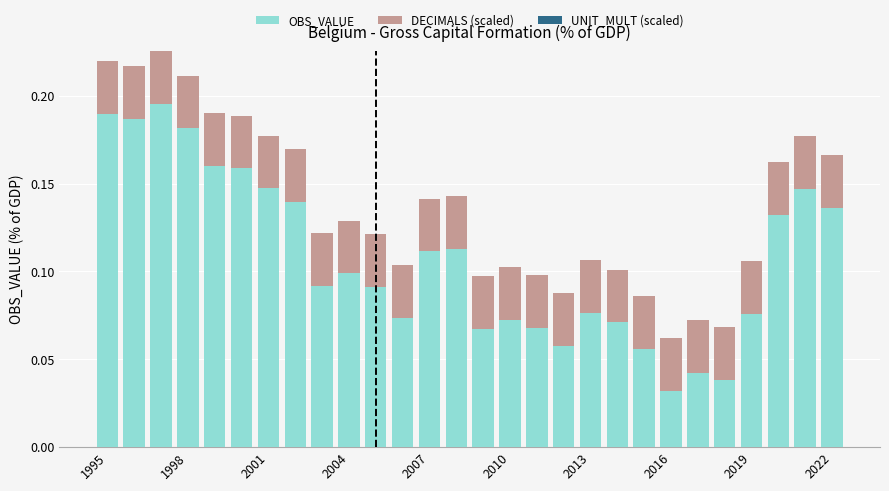

How many bars are there in total?

28